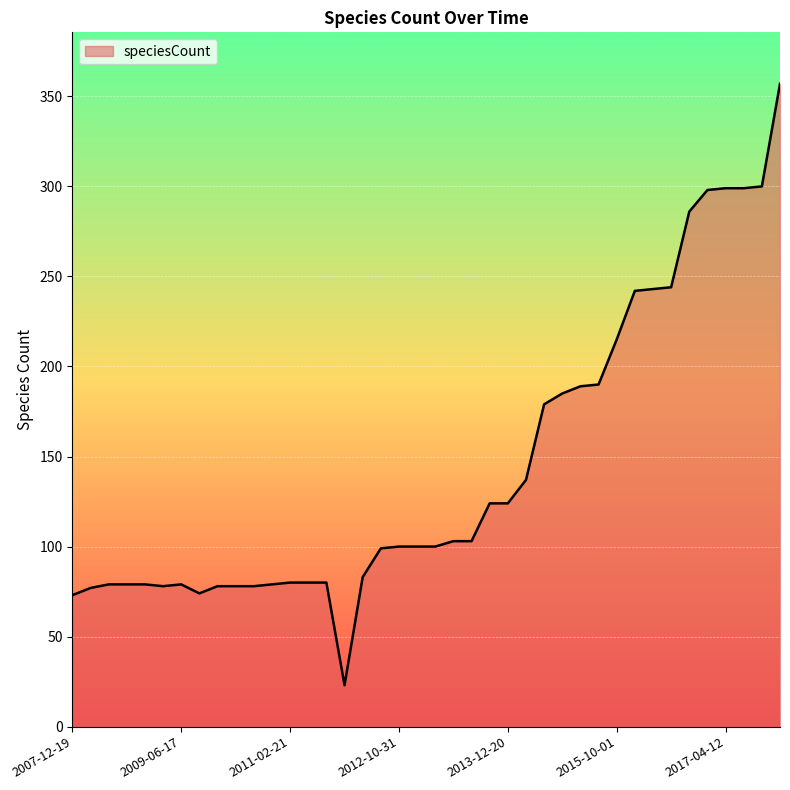

What is the smallest value displayed?

23